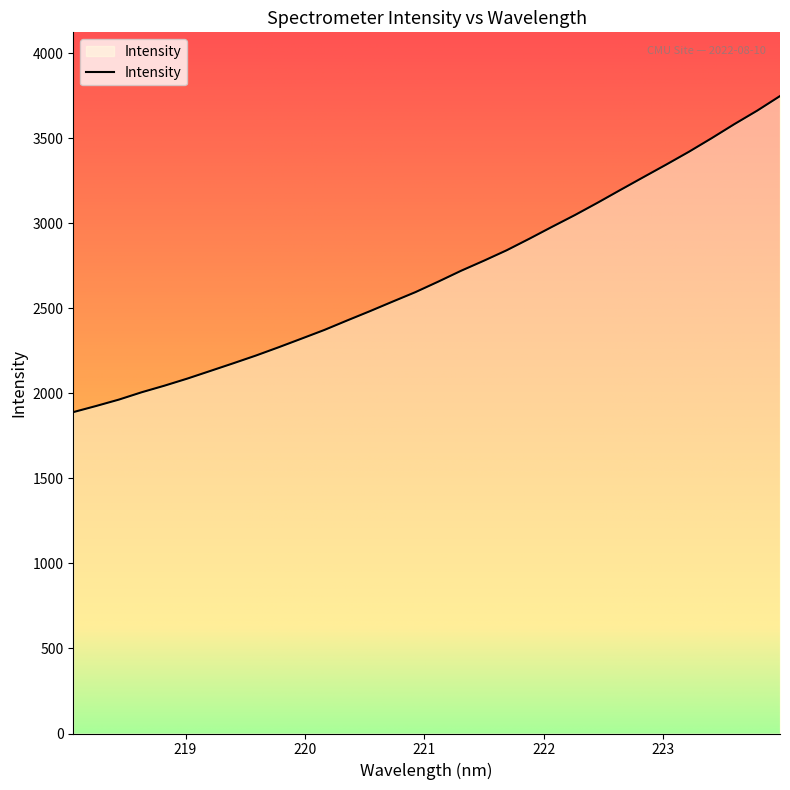

What is the minimum value shown in the chart?

1889.9